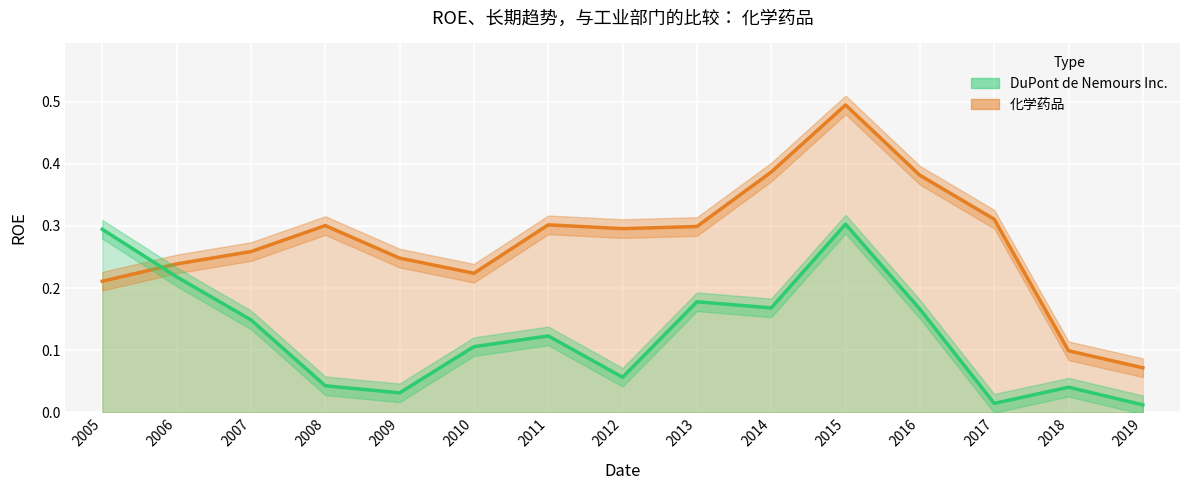

Which series has the widest spread of values?

化学药品